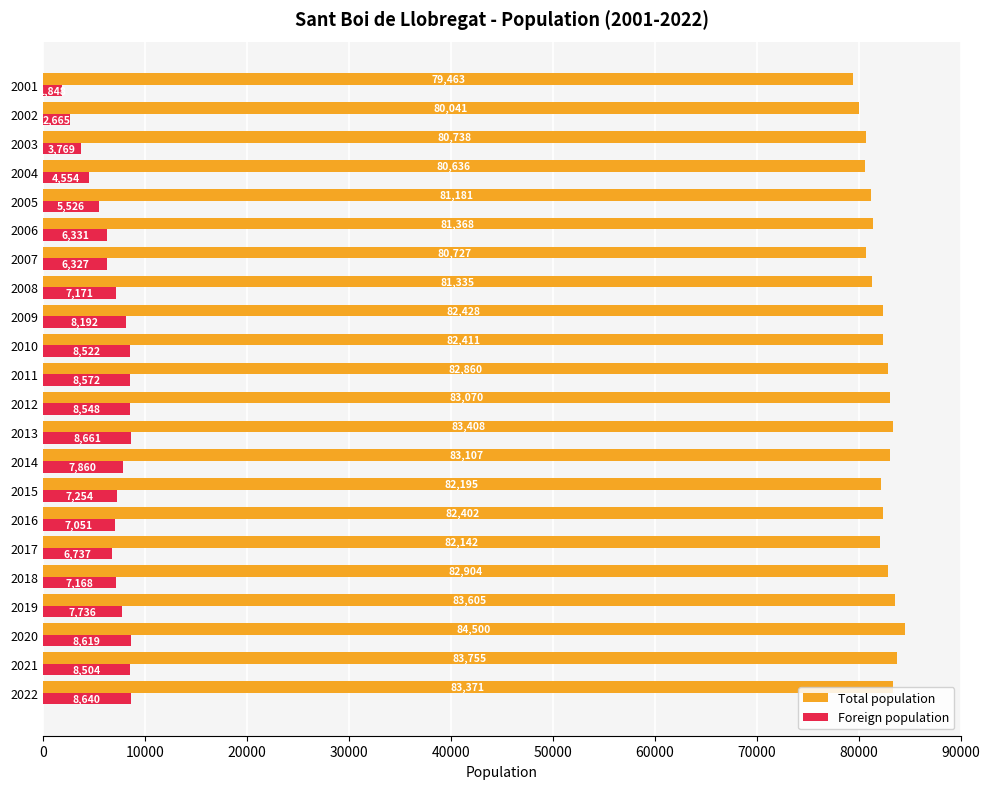

What is the difference between the highest and lowest values at 2015?

74941